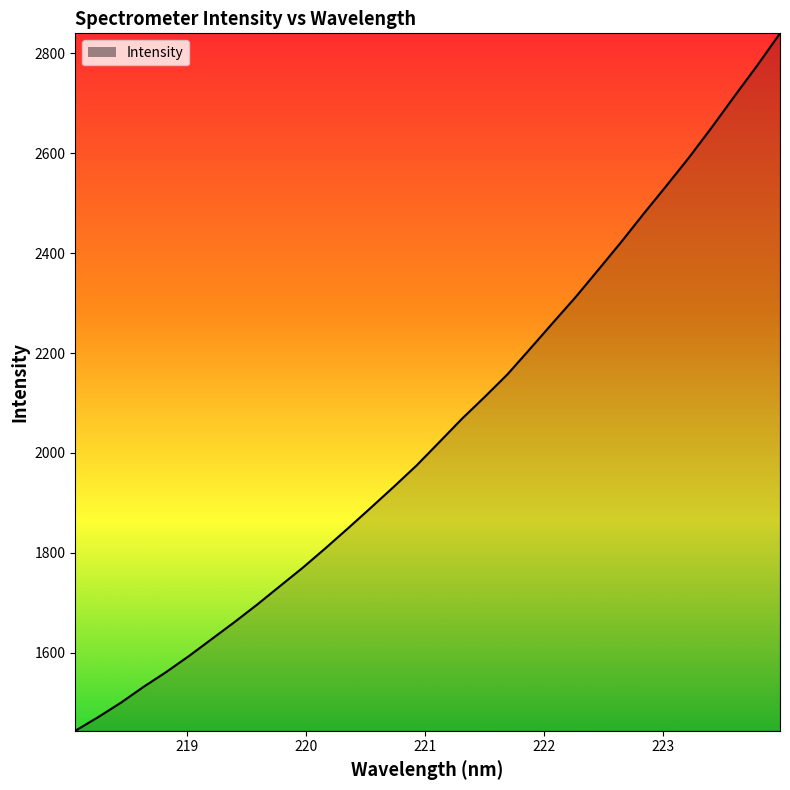

How many lines are shown in the chart?

1